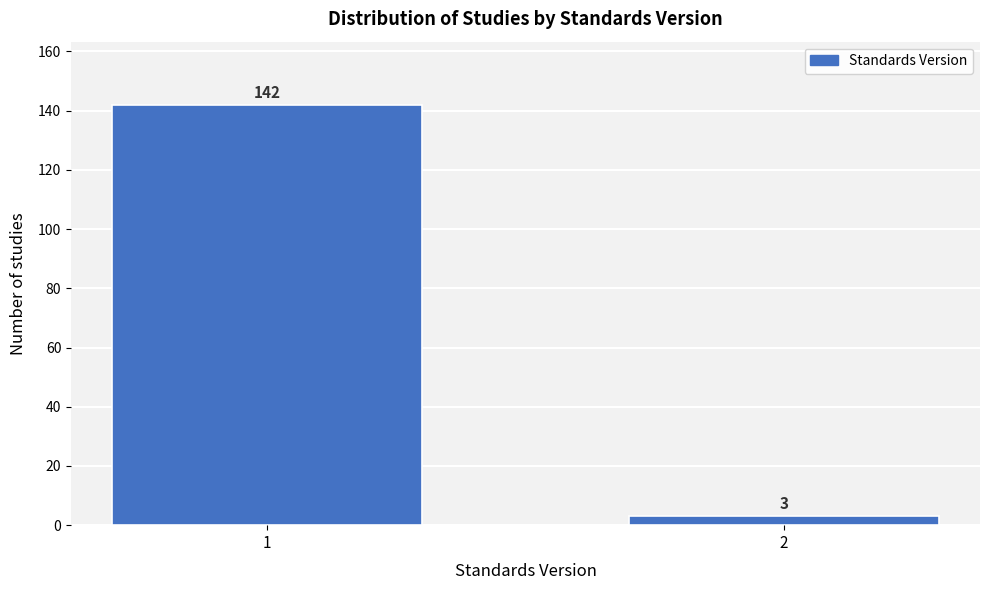

Reading left to right, extract all data points from this chart.

142	3